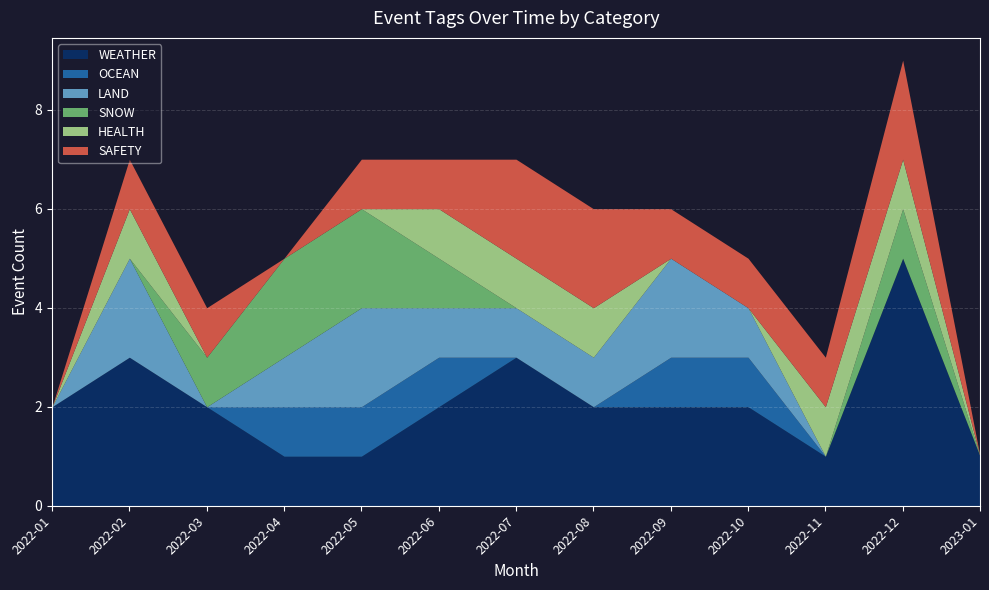

What is the total value across all series at 2022-07?

7